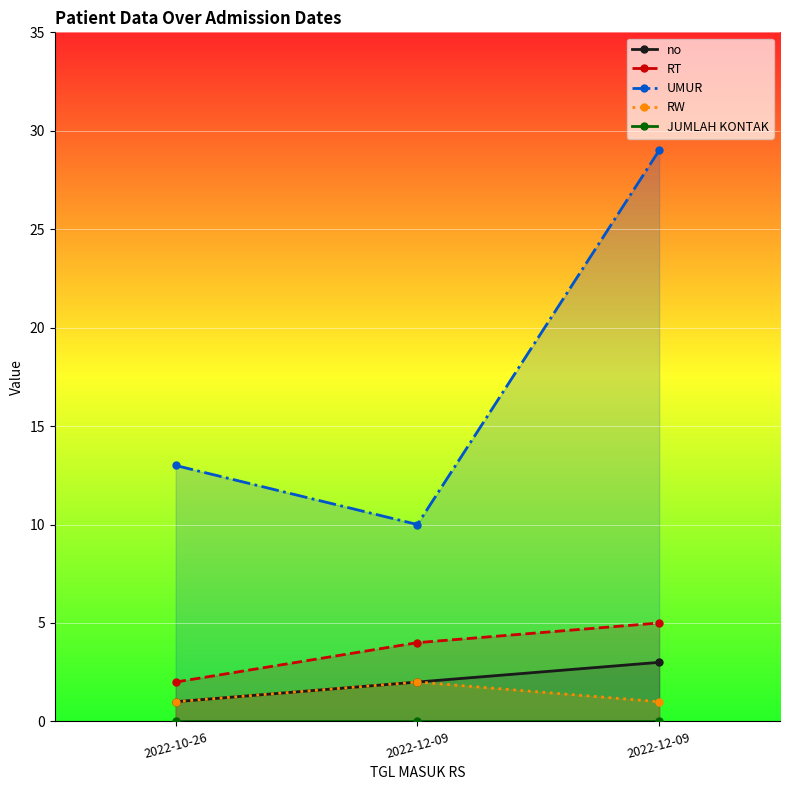

What is the value of the UMUR point at the 3rd from the left?

10